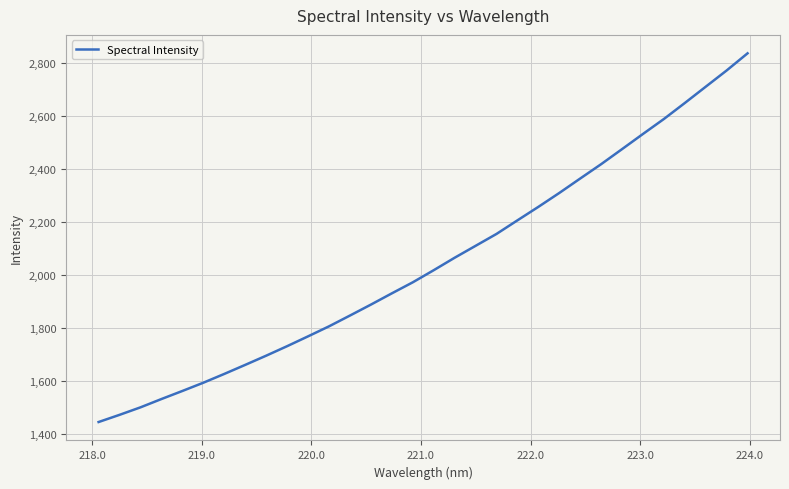

What is the difference between the maximum and minimum values?

1391.9